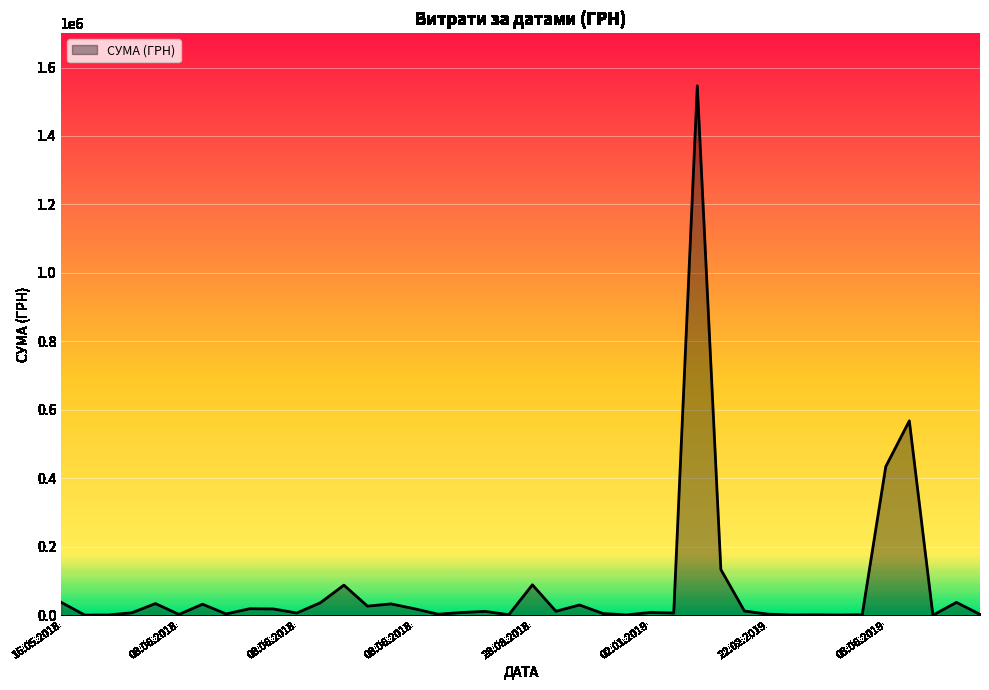

Does the chart display data point markers on the line(s)?

No